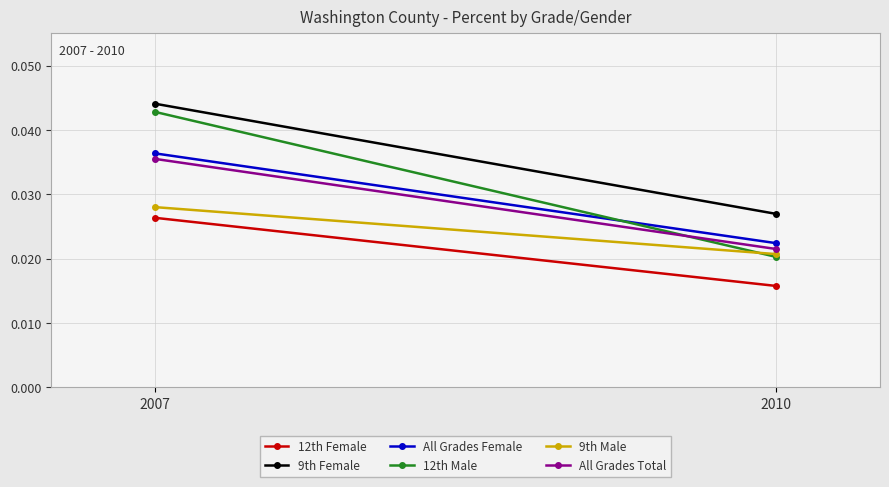

Reading left to right, extract all data points from this chart.

12th Female: 0.0	0.0
9th Female: 0.0	0.0
All Grades Female: 0.0	0.0
12th Male: 0.0	0.0
9th Male: 0.0	0.0
All Grades Total: 0.0	0.0